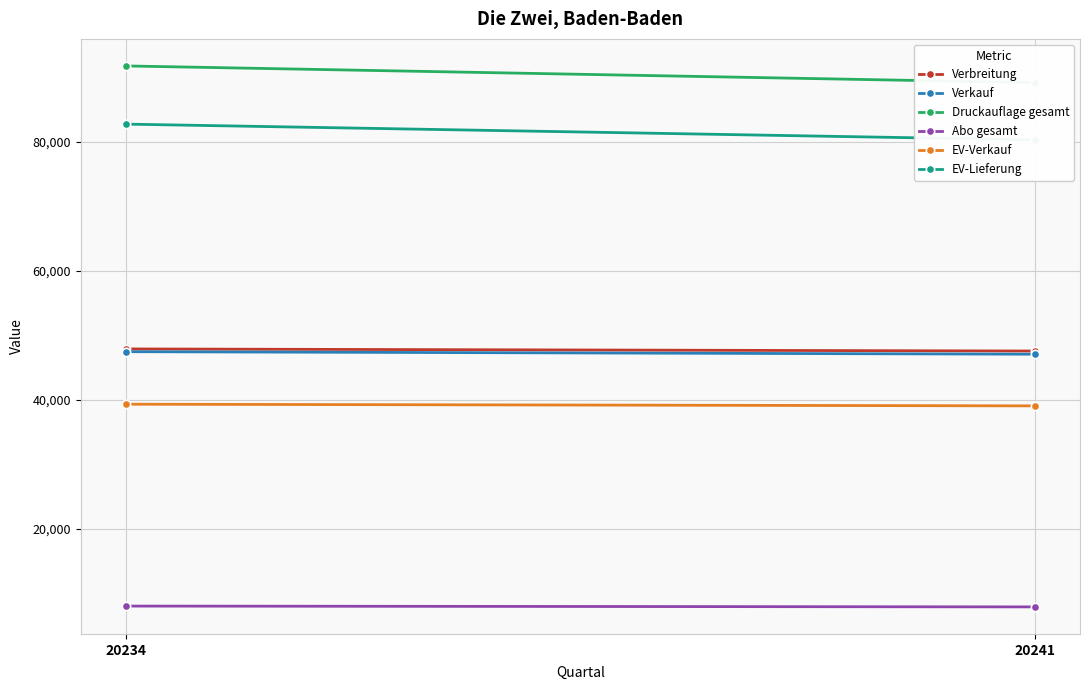

At how many categories does at least one series exceed 32288?

2